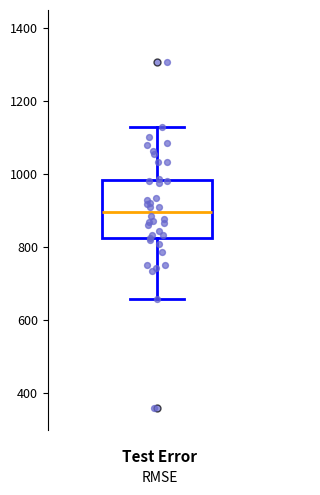

Read this box plot against the y-axis: the position of the median line, the range covered by the box, and the ends of both whiskers. The values are not printed on the chart, so give them approximately, as read against the axis.

median 900, box 820 to 980, whiskers 660 to 1120